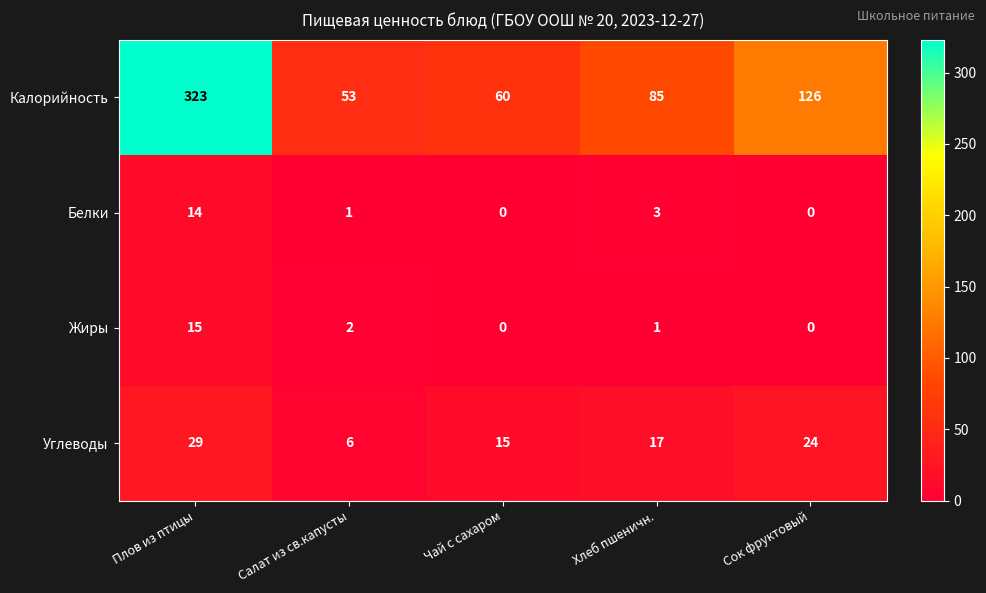

Where does the Углеводы series first go above 17?

Плов из птицы